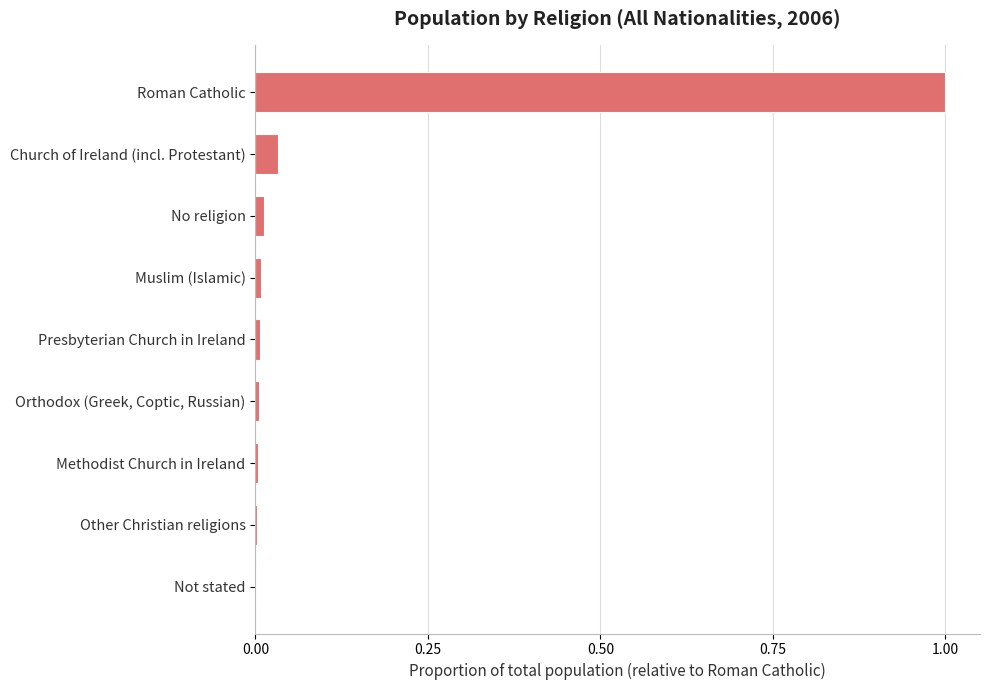

Between Church of Ireland (incl. Protestant) and Other Christian religions, which is larger?

Church of Ireland (incl. Protestant)